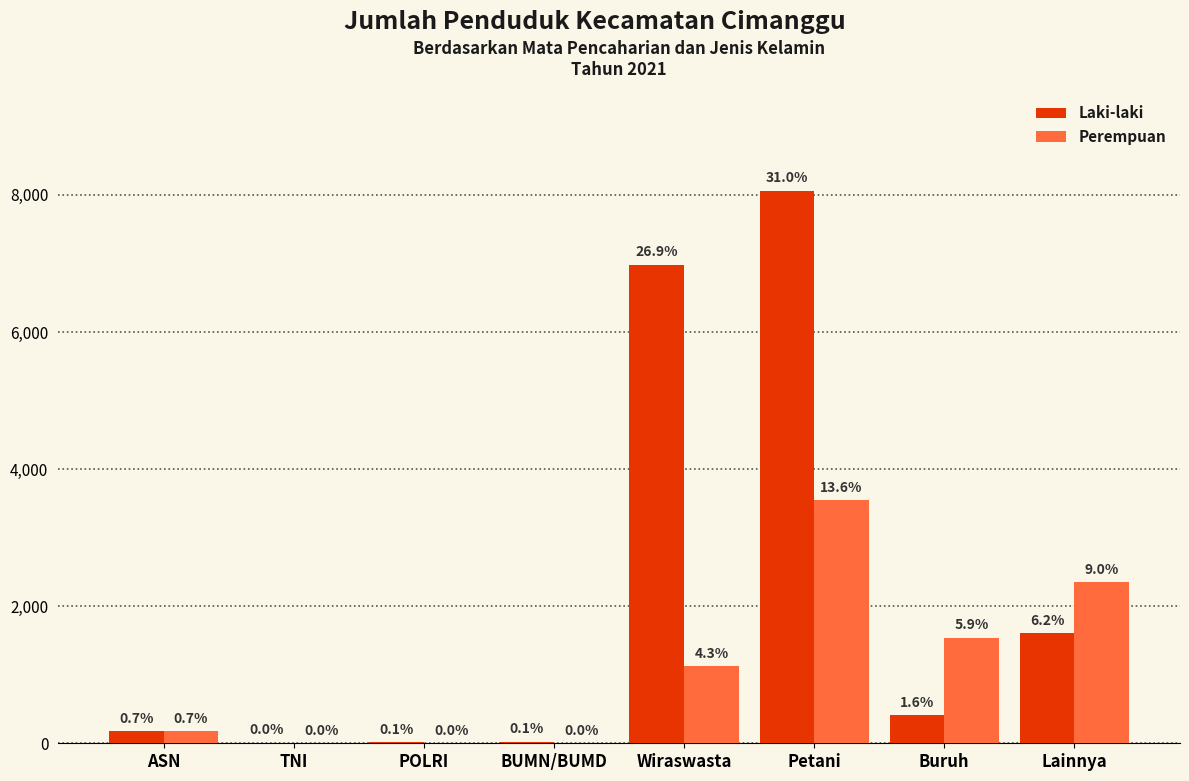

What are all the series names shown in the legend?

Laki-laki, Perempuan